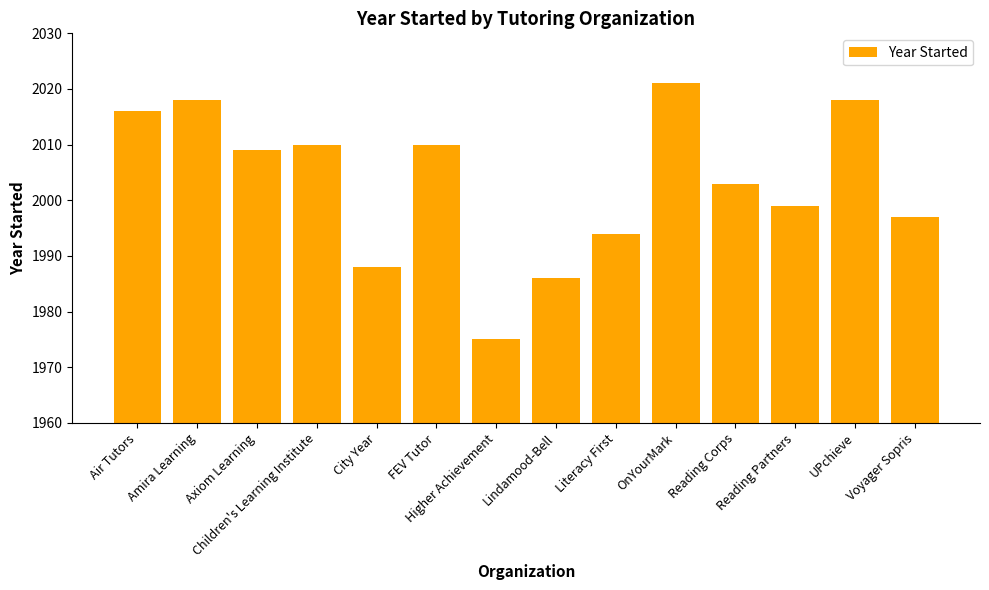

At which category does the chart reach its peak across all series?

OnYourMark